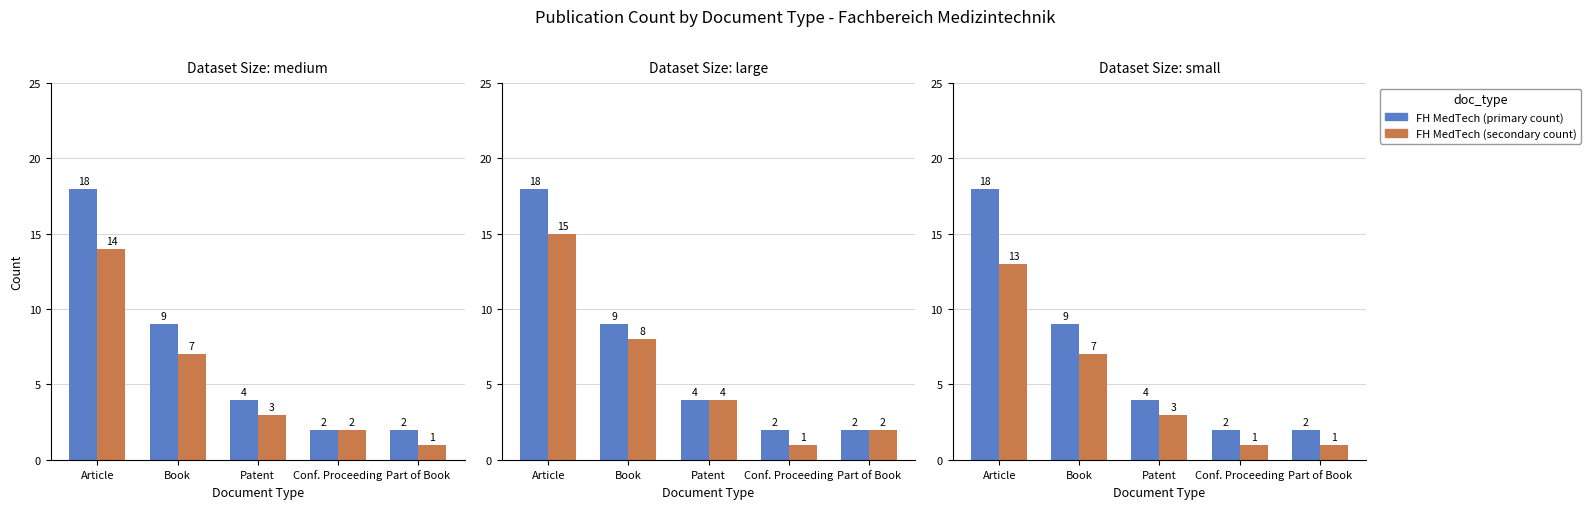

Which category has the lowest value in the Published (secondary) series?

Conf. Proceeding